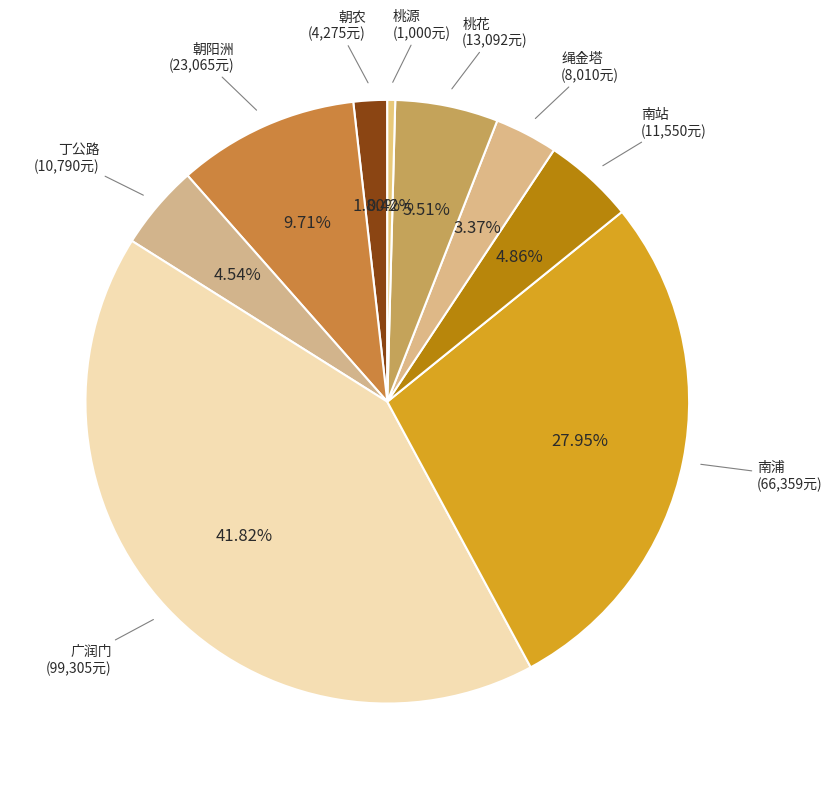

Is there any slice that represents more than half of the pie?

No